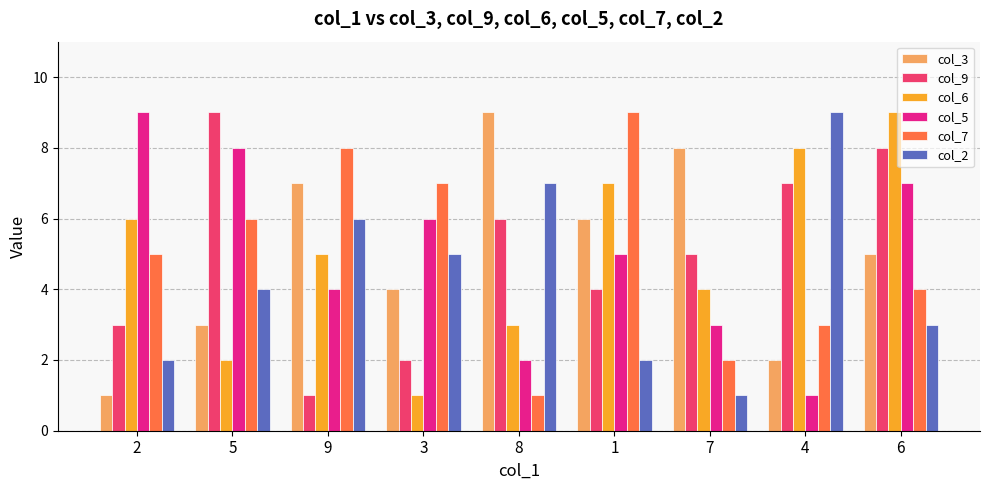

At which label is col_3 closest to 5?

6